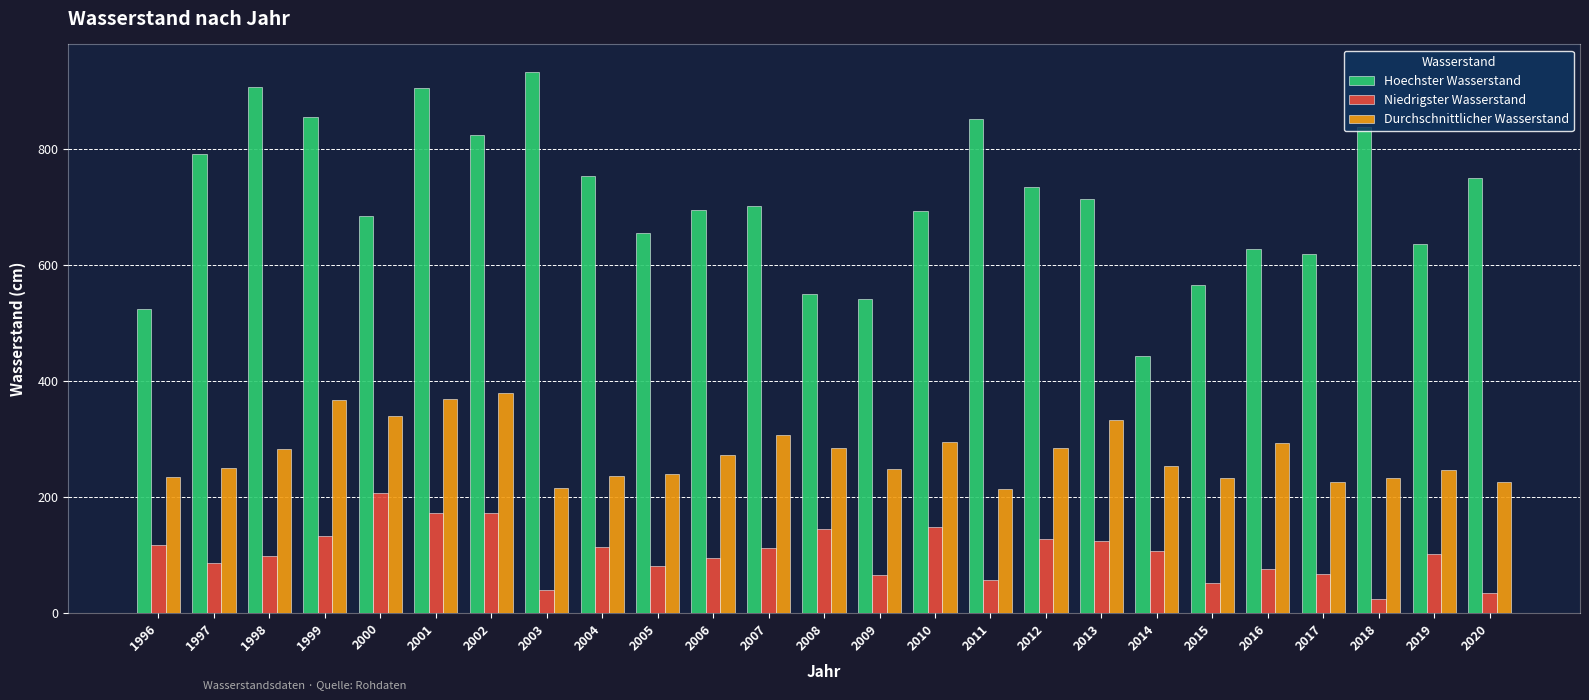

What is the average value of the Durchschnittlicher Wasserstand series?

274